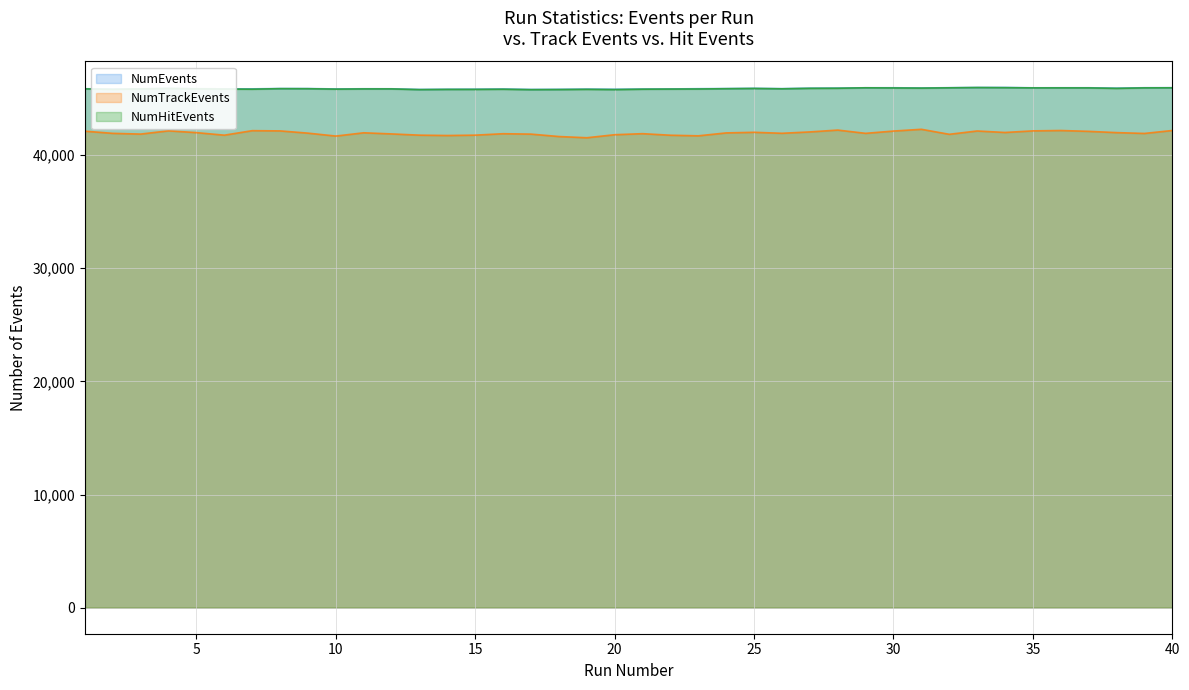

Which category has the lowest value across all series?

19